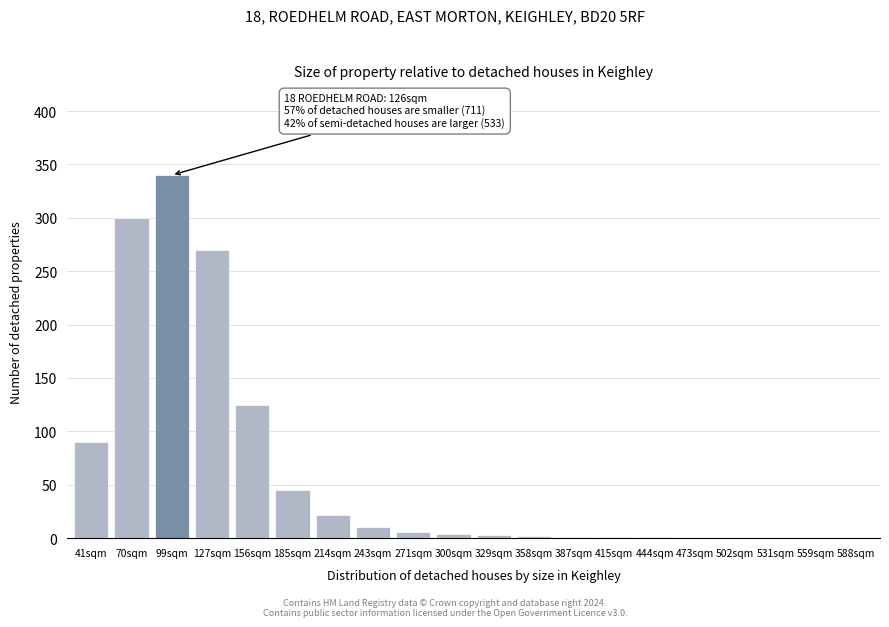

The chart shows a value of 125 at 156sqm. True or false?

True